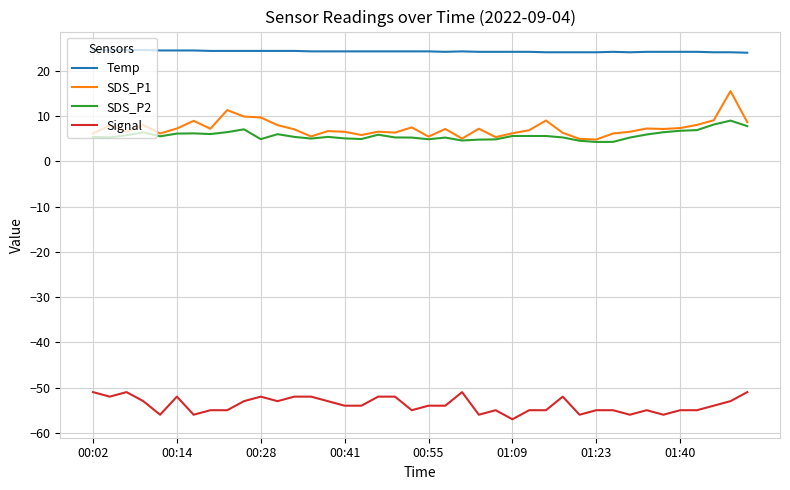

Which series has the largest total across all categories?

Temp